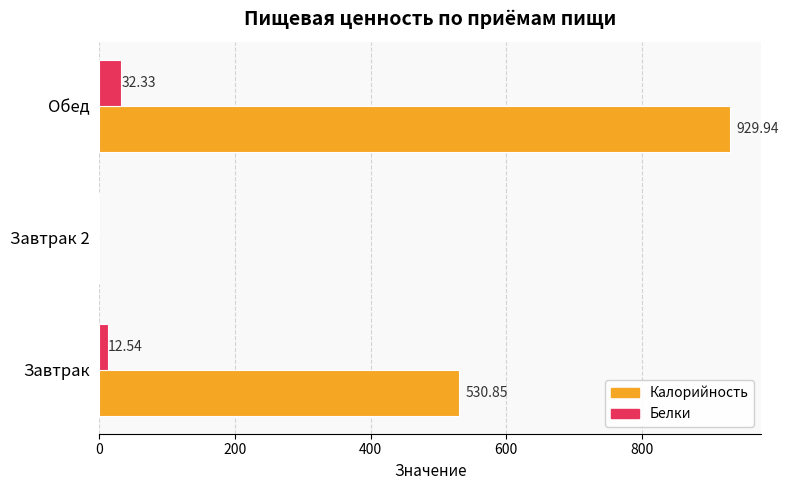

How many positive values does the Калорийность series have?

2